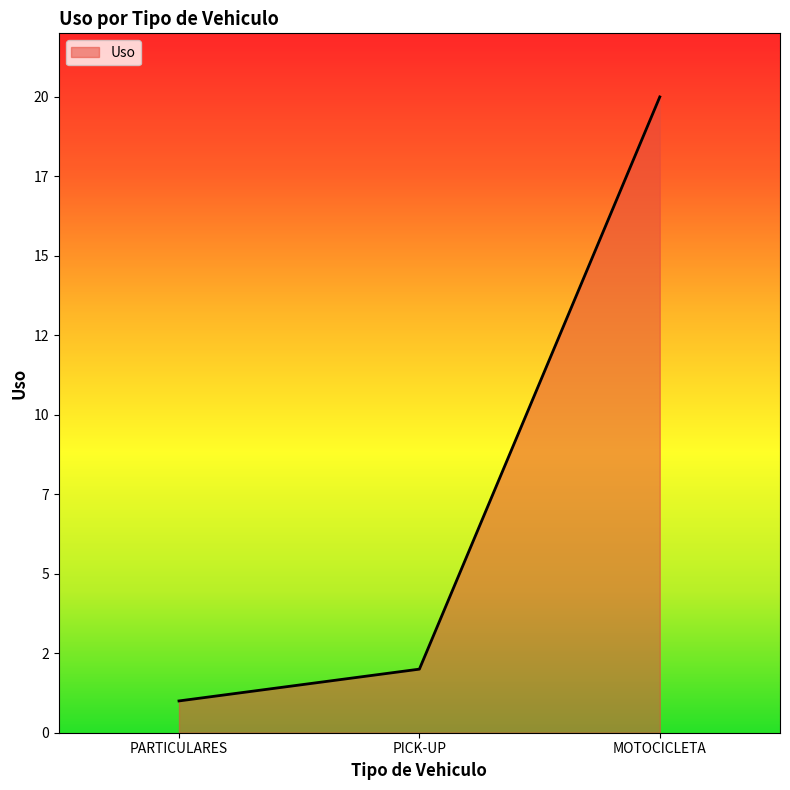

What is the smallest value displayed?

1